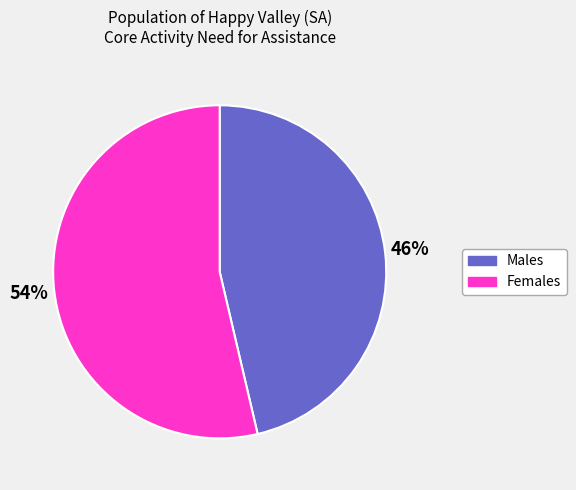

Which category accounts for the majority?

Females